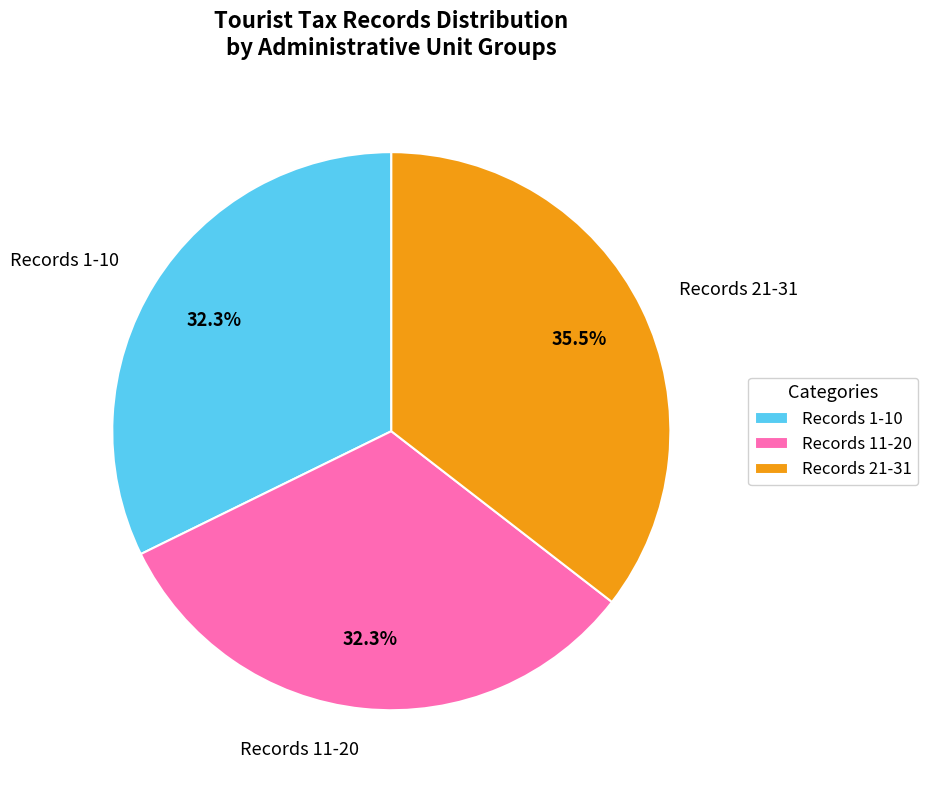

Is the sum of Records 11-20 and Records 1-10 greater than half?

Yes